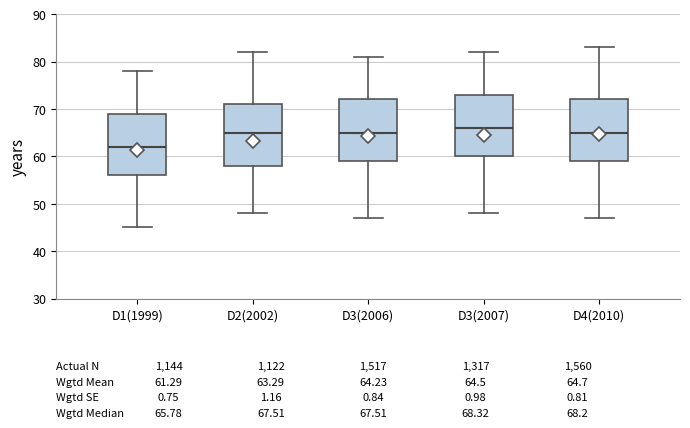

Which box has the highest median line?

D3(2007)